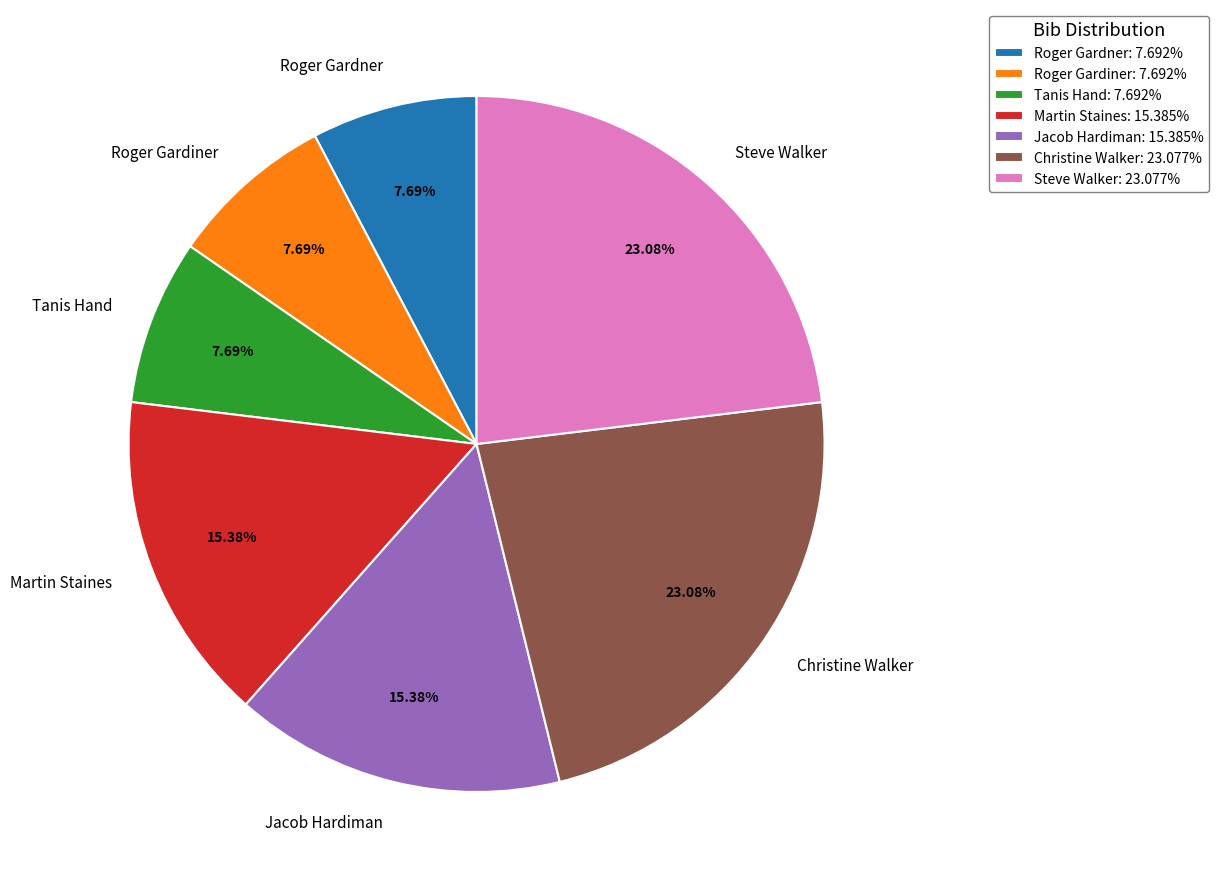

What is the ratio of the value at Jacob Hardiman to the value at Steve Walker?

0.7